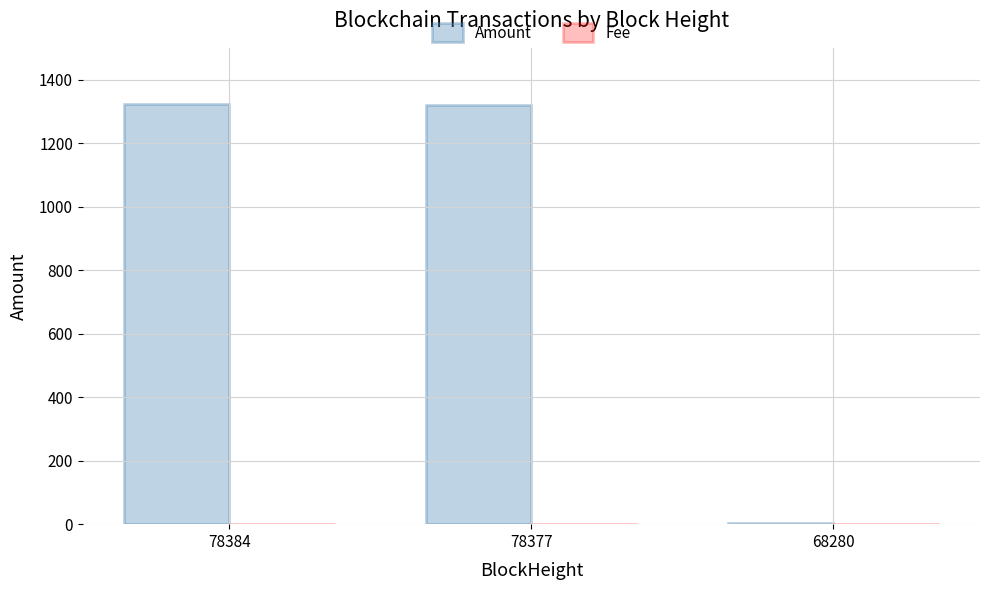

Which series has the largest total across all categories?

Amount